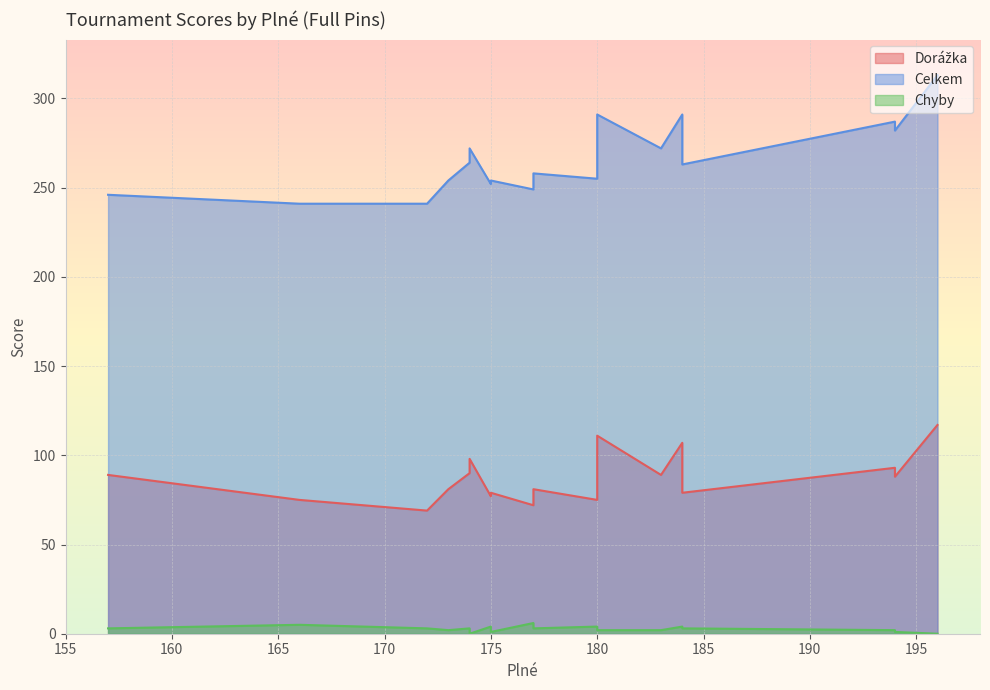

True or false: Dorážka and Chyby cross at least once.

False